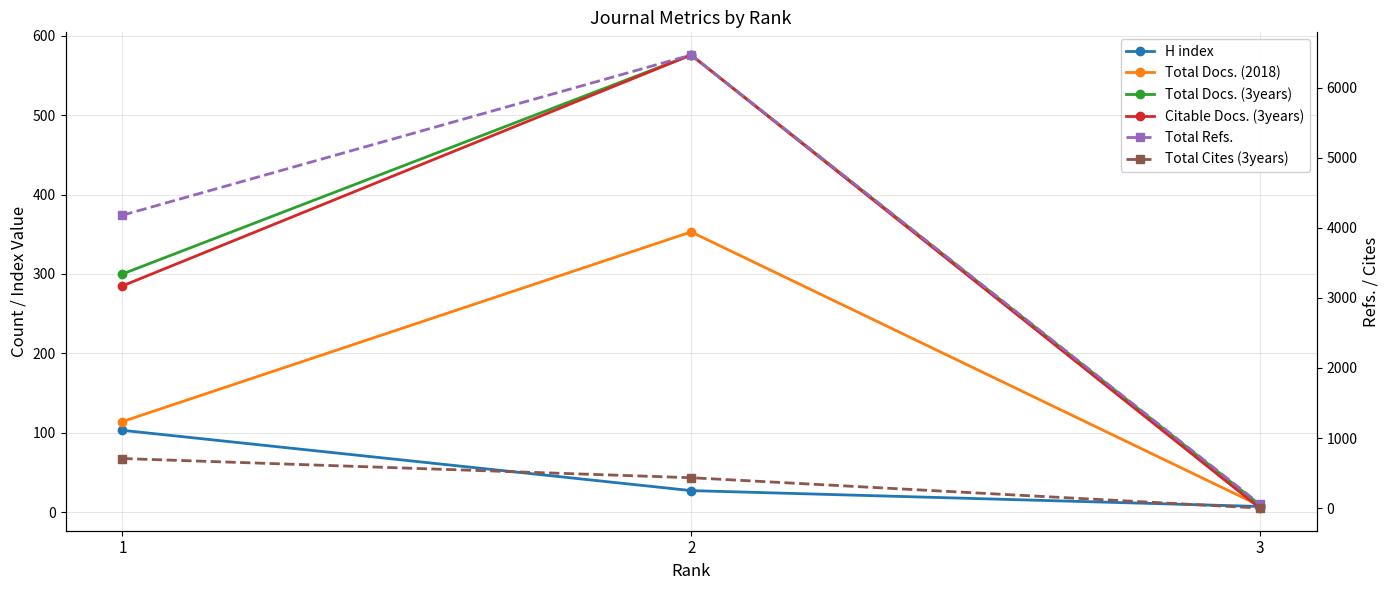

Read the Total Refs. value at 2, to the nearest 10.

6460